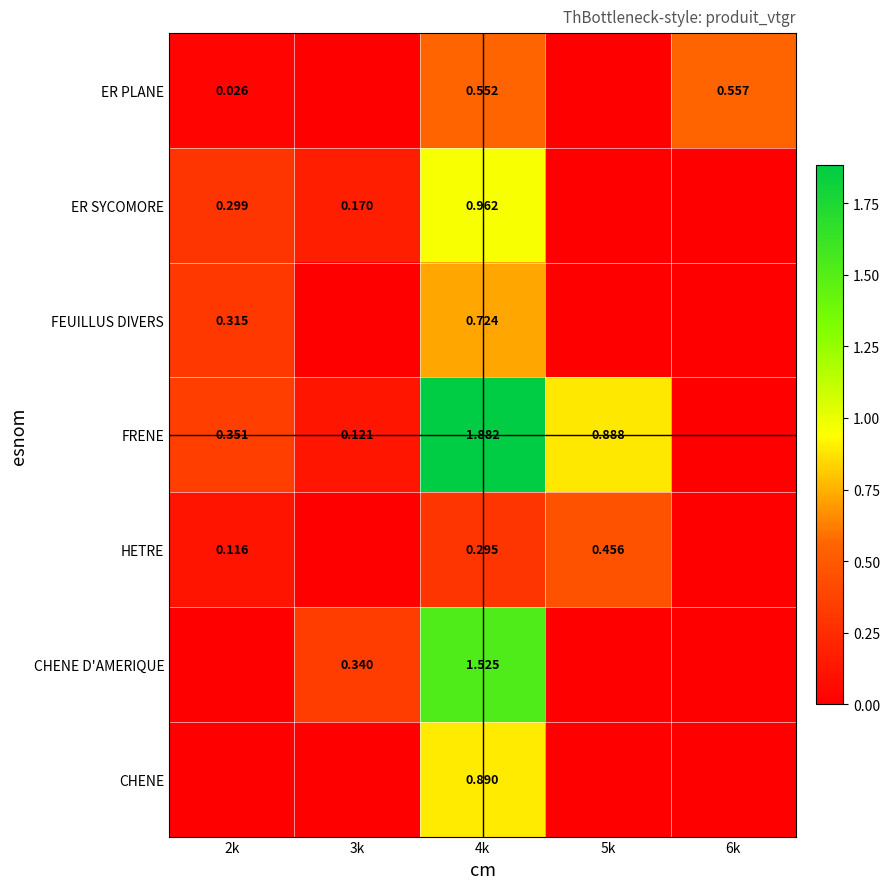

At 4k, list the series in order from smallest to largest.

HETRE, ER PLANE, FEUILLUS DIVERS, CHENE, ER SYCOMORE, CHENE D'AMERIQUE, FRENE